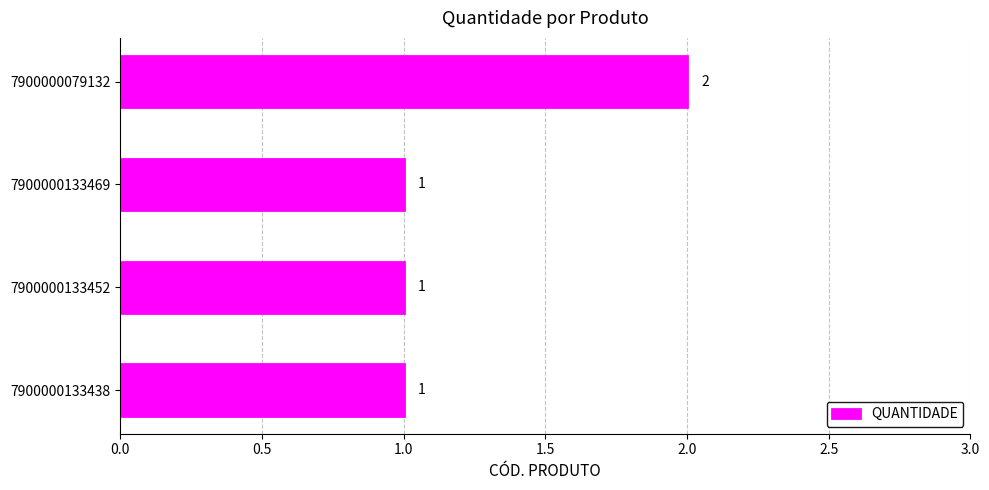

What is the change in value from 7900000133438 to 7900000079132?

+1